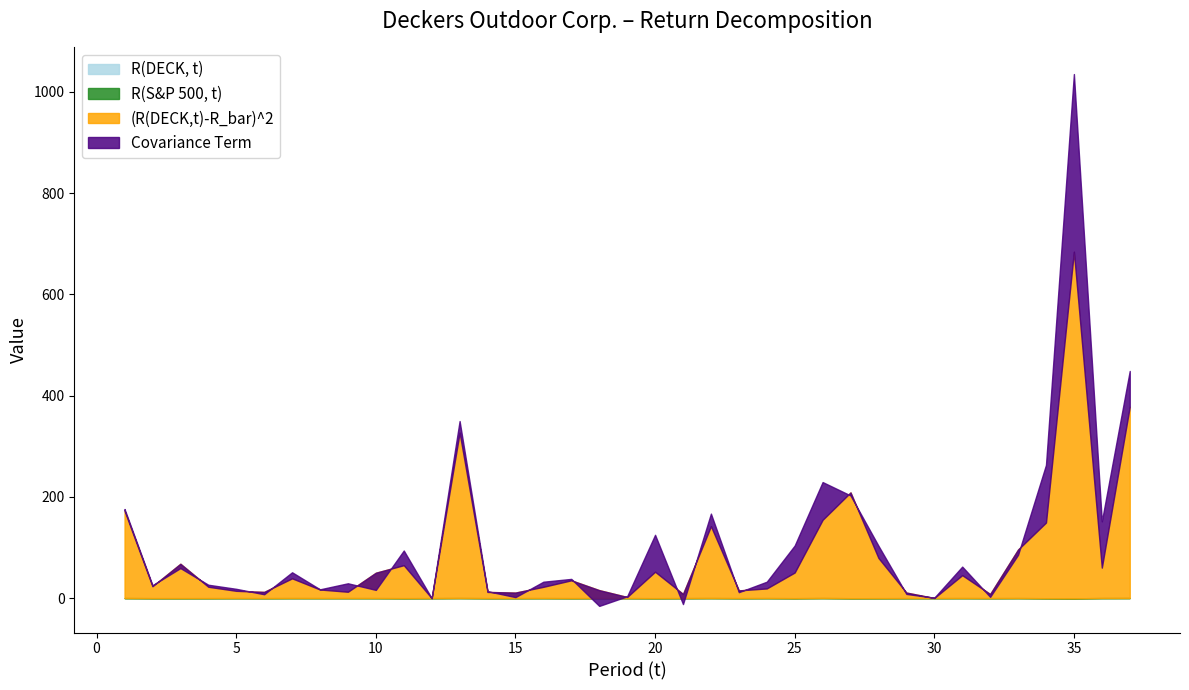

Reading left to right, transcribe all the data shown in this chart.

R(DECK, t): 0.2	-0.0	-0.0	-0.0	0.1	-0.0	0.1	0.1	0.1	0.1	-0.0	0.0	0.2	-0.0	-0.0	0.1	-0.0	0.1	0.0	-0.0	0.0	0.2	-0.0	0.1	-0.0	0.2	-0.1	-0.1	-0.0	0.0	0.1	0.0	0.1	-0.1	-0.2	0.1	0.2
R(S&P 500, t): 0.0	0.0	0.0	0.0	0.0	0.0	0.0	0.0	0.1	-0.0	-0.0	0.0	0.0	0.0	0.0	0.0	0.0	-0.1	0.0	-0.1	0.1	0.0	0.0	0.0	-0.1	0.1	0.0	-0.0	0.0	0.0	0.0	0.0	-0.0	-0.1	-0.1	0.1	0.0
(R(DECK,t)-R_bar)^2: 172.4	23.5	68.0	22.5	14.4	12.3	39.0	17.0	12.5	50.2	65.2	0.1	326.7	12.3	11.0	22.3	35.3	15.8	2.3	52.3	8.3	142.0	15.3	19.1	50.8	154.5	208.9	79.5	11.1	0.2	45.3	8.2	95.9	149.5	684.6	60.1	377.8
Covariance Term: 3.4	2.0	-8.6	4.0	3.9	-4.7	11.9	0.4	16.7	-33.9	28.9	-0.2	22.9	1.4	-9.0	10.1	2.8	-31.2	1.3	72.9	-20.0	24.8	-3.5	13.3	53.3	74.5	-6.0	24.1	-2.7	0.6	16.9	-5.6	-10.4	113.8	350.8	91.4	70.6